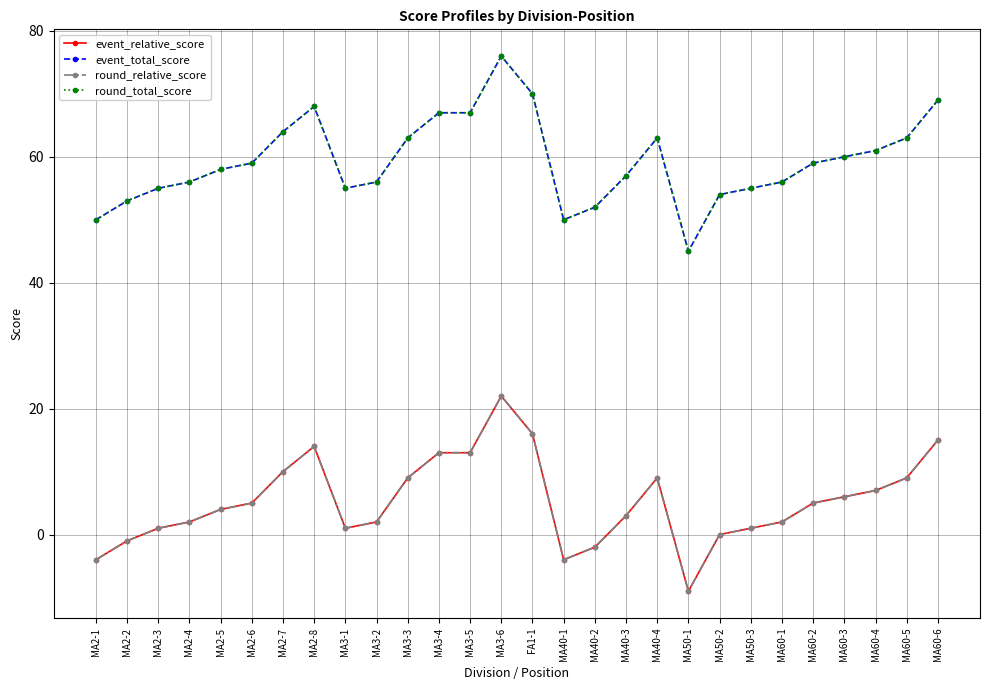

At which category is the sum across all series the highest?

MA3-6